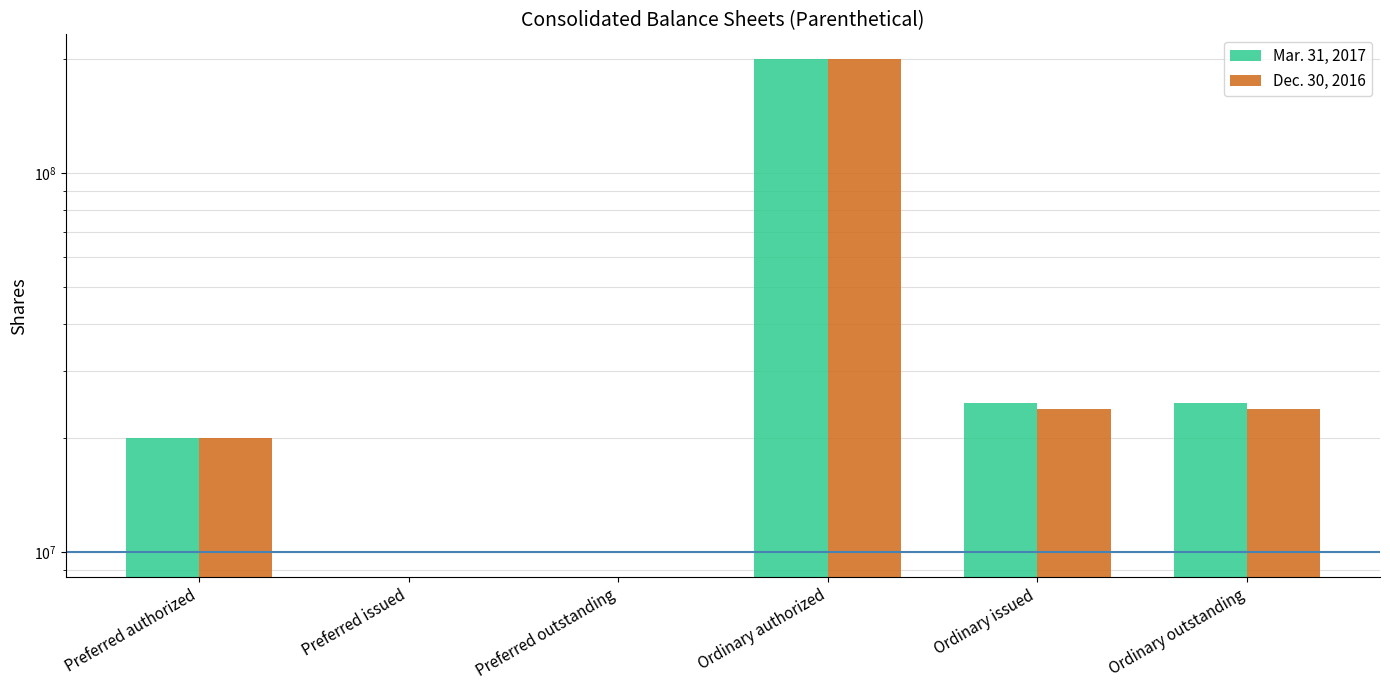

The Dec. 30, 2016 series shows 123380503 at Preferred issued. True or false?

False